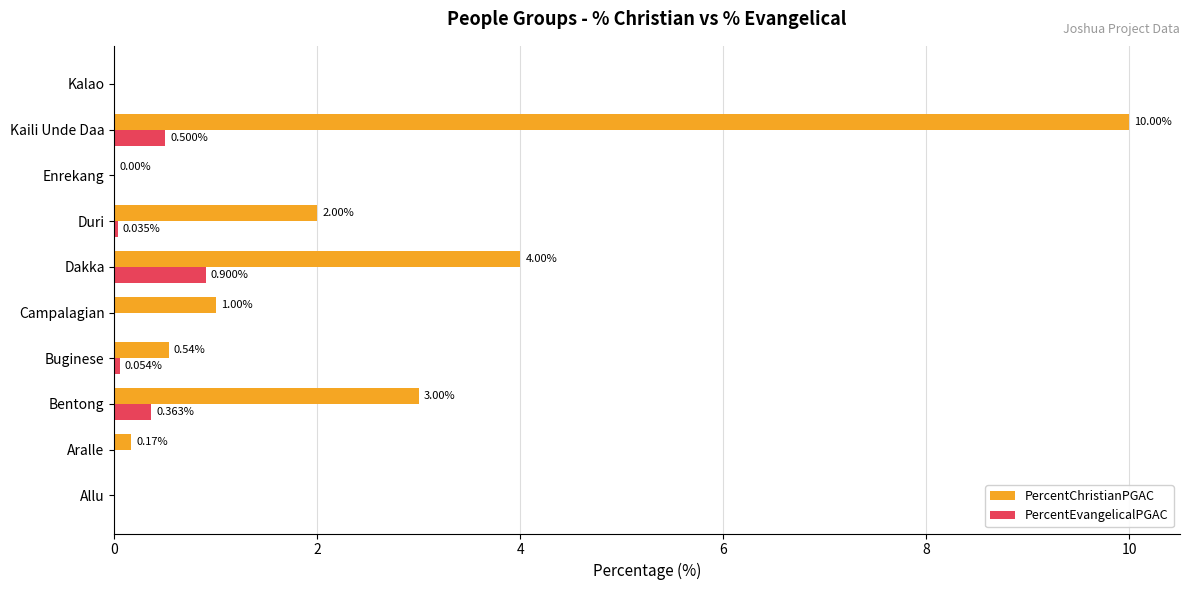

How many series are shown in this chart?

2